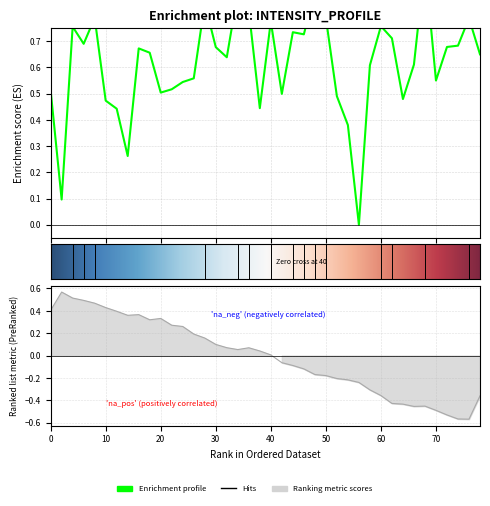

What is the label of the 31st point from the left?

30